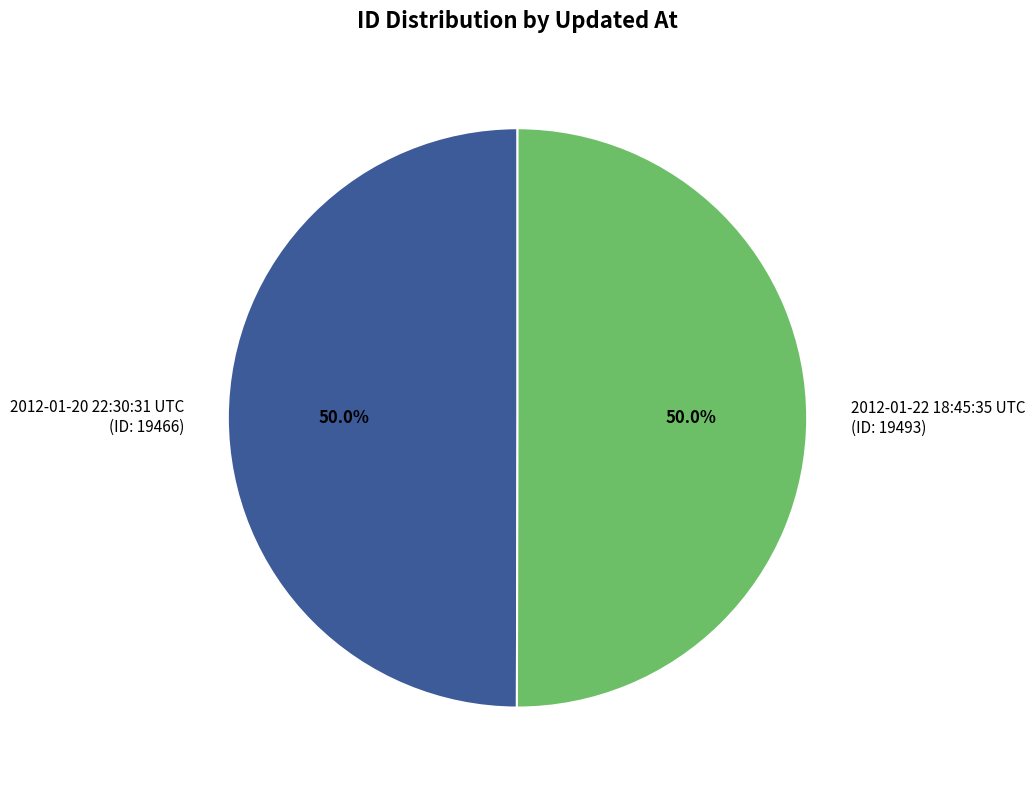

Approximately how many times larger is the value at 2012-01-20 22:30:31 UTC compared to 2012-01-22 18:45:35 UTC?

1.0